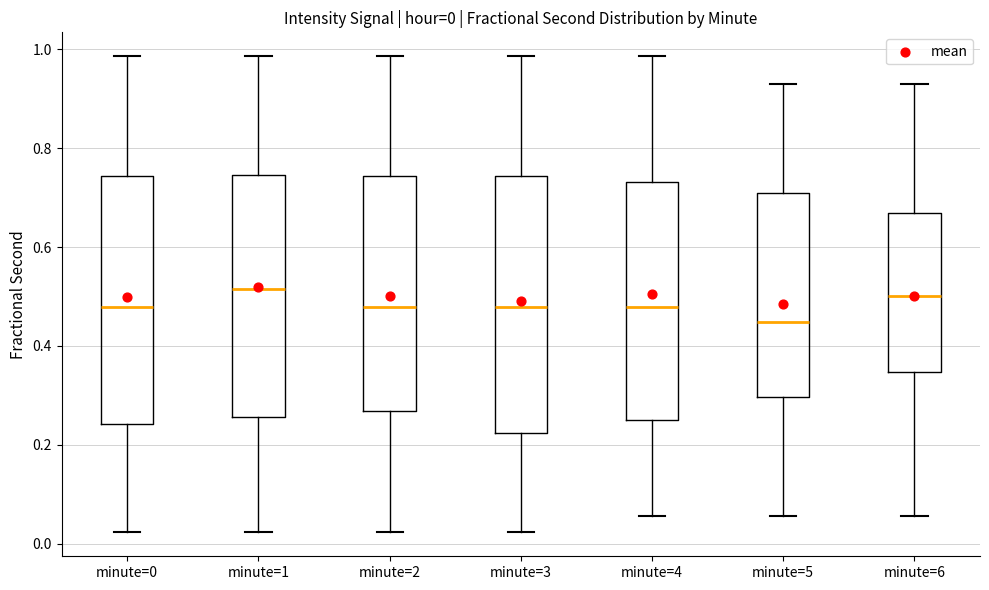

Which box's median line is the lowest?

minute=5